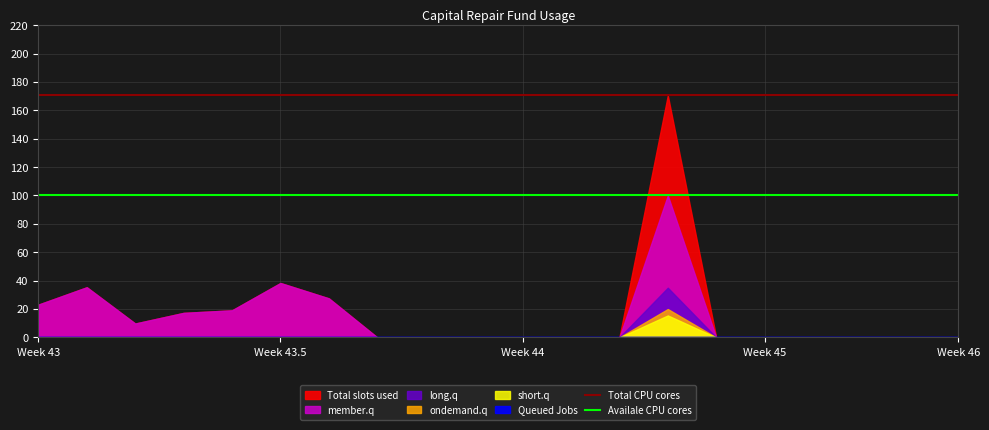

Is it true that Total CPU cores equals 113.4 at Week 43?

False